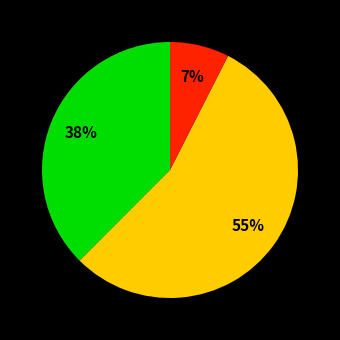

To the nearest percent, what is the average slice percentage?

33%